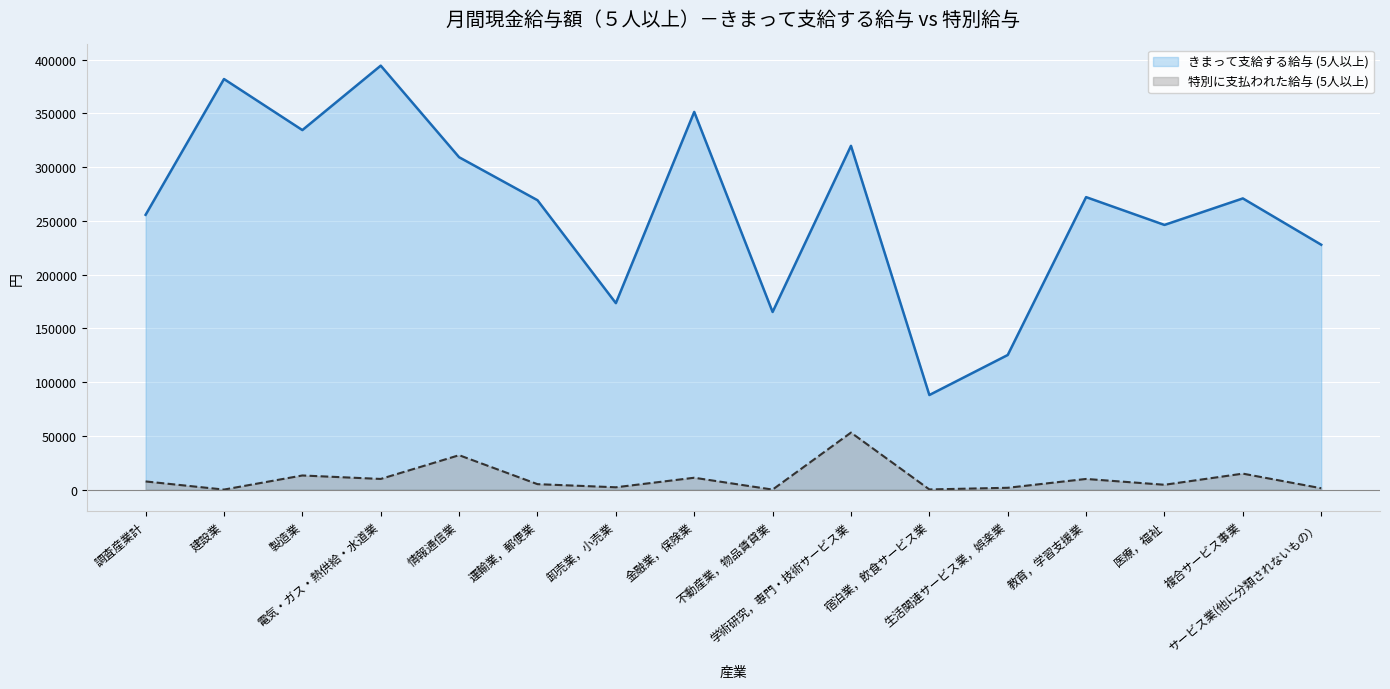

What are all the series names shown in the legend?

きまって支給する給与 (5人以上), 特別に支払われた給与 (5人以上)